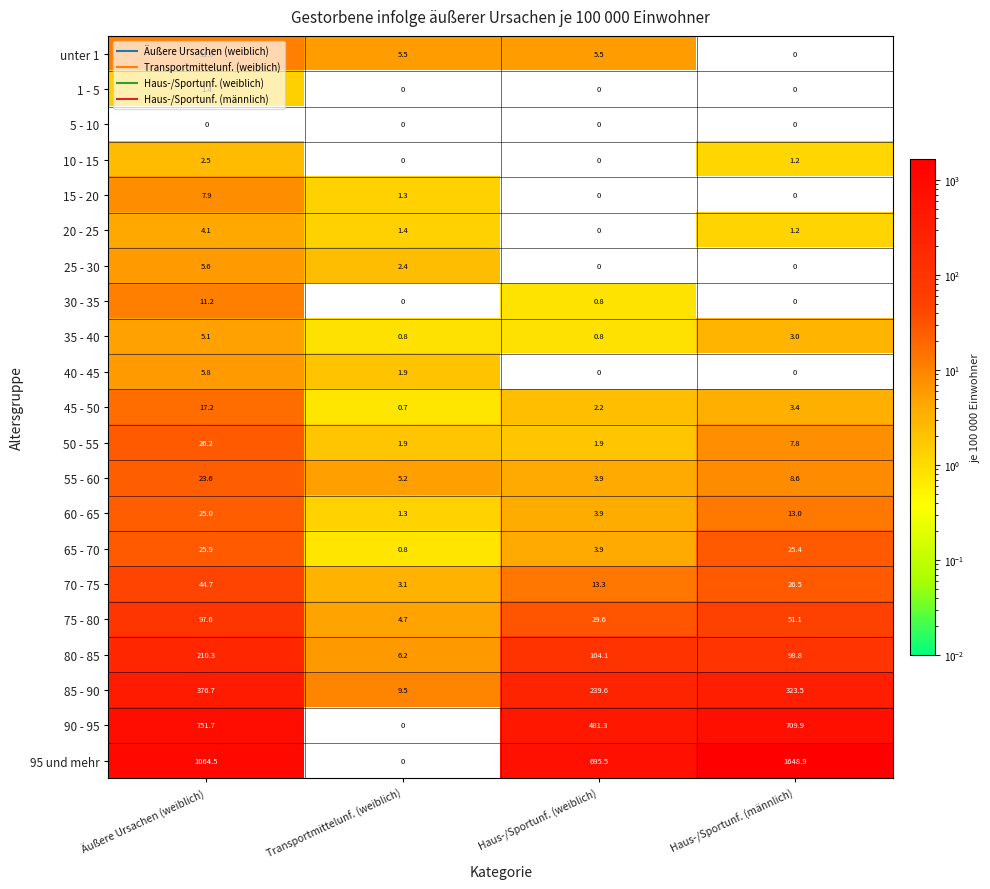

Where does the 55 - 60 series first go above 8?

Äußere Ursachen (weiblich)